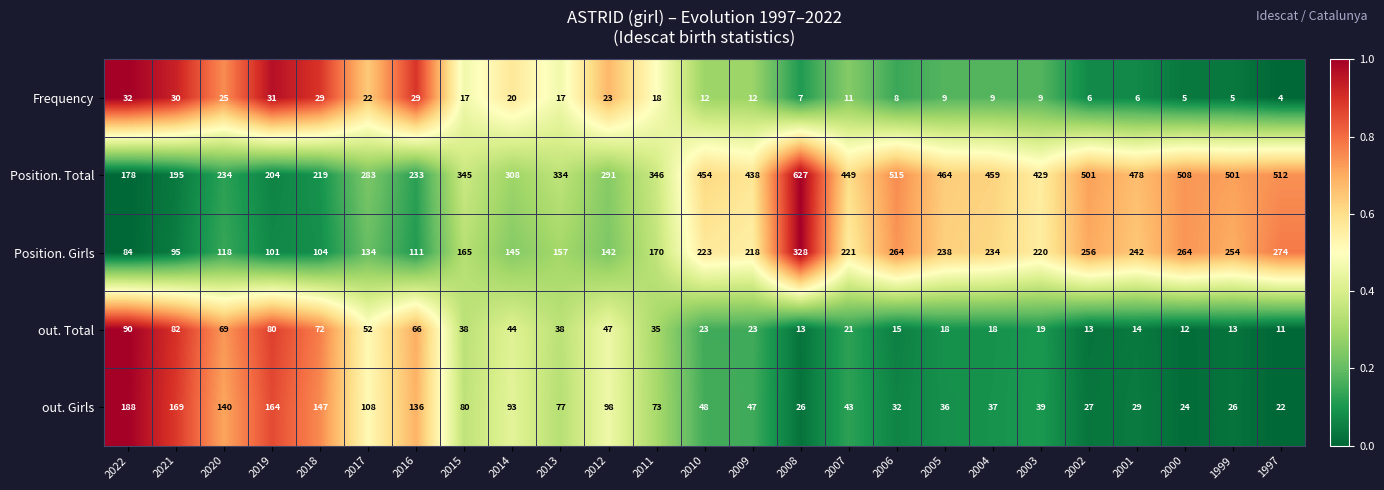

Rank the series at 2014 from highest to lowest value.

Position. Total, Position. Girls, out. Girls, out. Total, Frequency